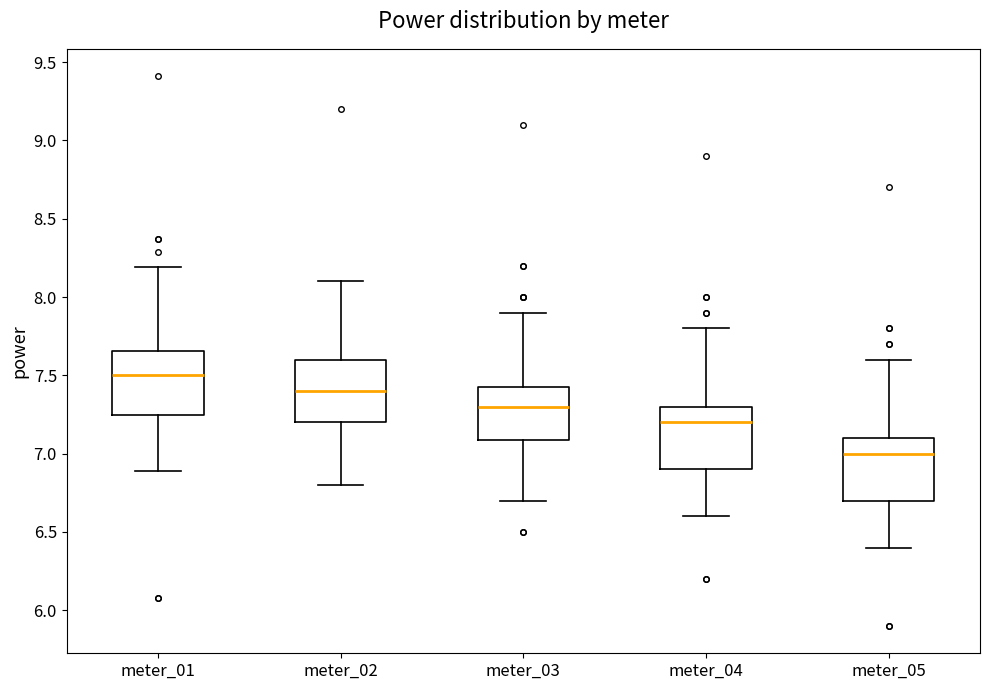

Reading left to right, read every box against the y-axis: the position of its median line, the range the box covers, and the ends of its whiskers. The values are not printed on the chart, so give them approximately, as read against the axis.

meter_01: median 7.50, box 7.25 to 7.65, whiskers 6.90 to 8.20
meter_02: median 7.40, box 7.20 to 7.60, whiskers 6.80 to 8.10
meter_03: median 7.30, box 7.10 to 7.45, whiskers 6.70 to 7.90
meter_04: median 7.20, box 6.90 to 7.30, whiskers 6.60 to 7.80
meter_05: median 7.00, box 6.70 to 7.10, whiskers 6.40 to 7.60